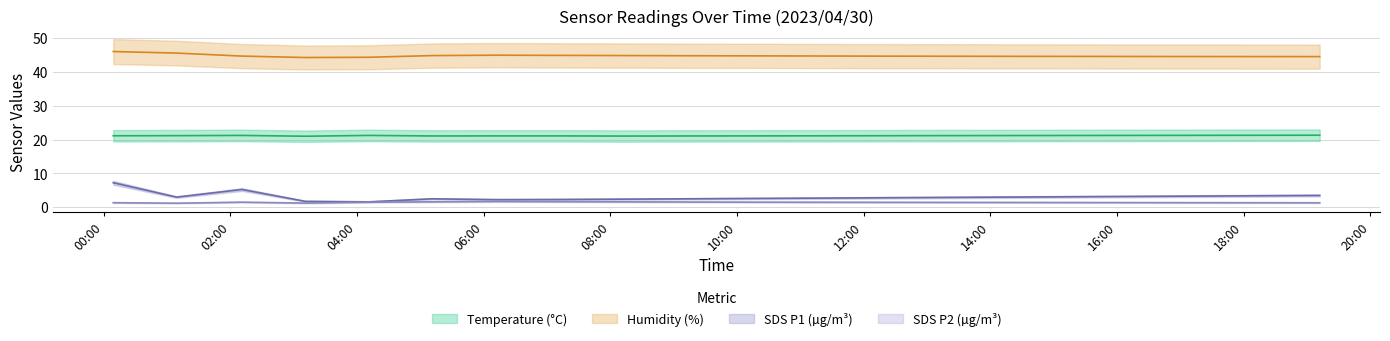

At which category does SDS_P1 reach its first local peak?

2023/04/30 02:11